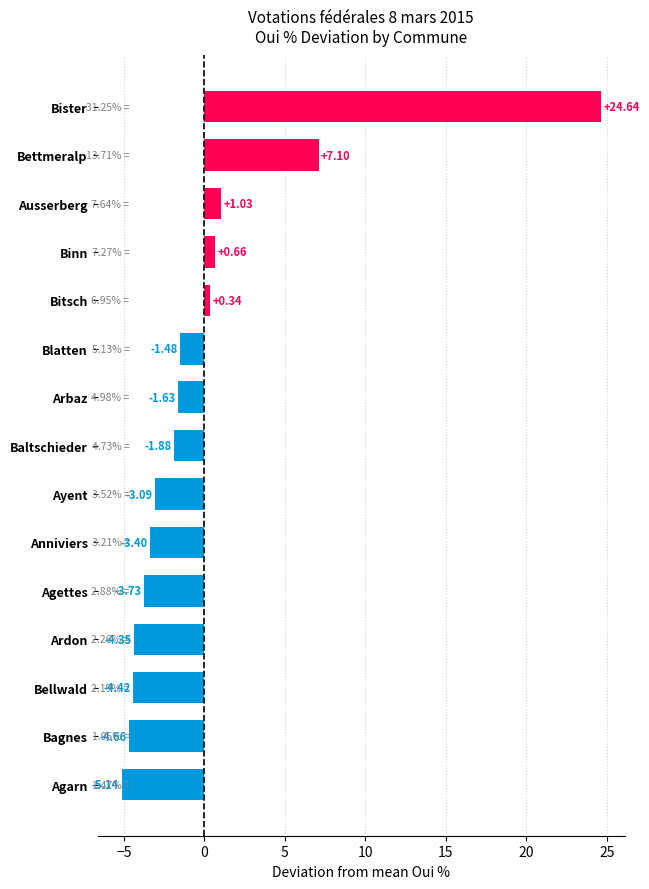

Where is the data nearest to the value 9?

Bettmeralp